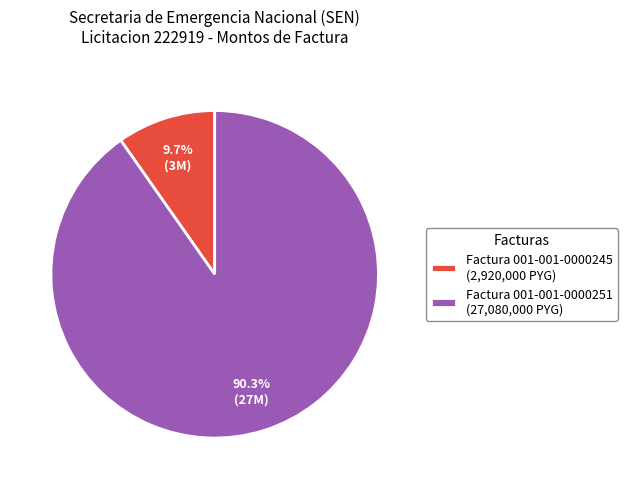

Is the sum of Factura 001-001-0000251 (27,080,000 PYG) and Factura 001-001-0000245 (2,920,000 PYG) greater than half?

Yes